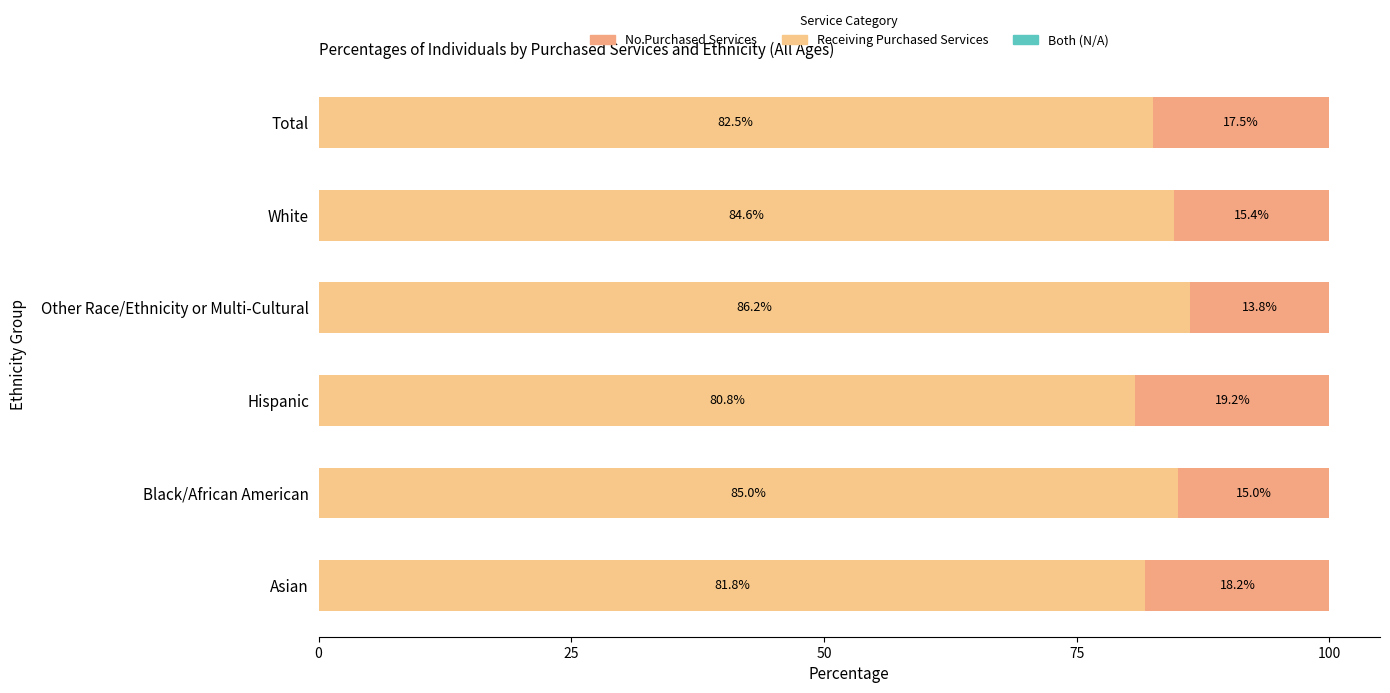

How many distinct data groups are displayed?

3